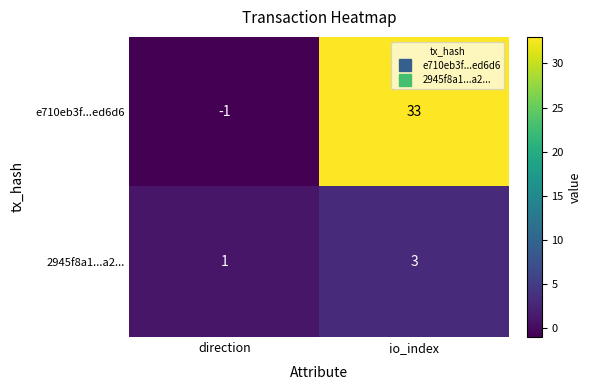

Reading right to left, transcribe all the data shown in this chart.

e710eb3f...ed6d6: 33	-1
2945f8a1...a2...: 3	1